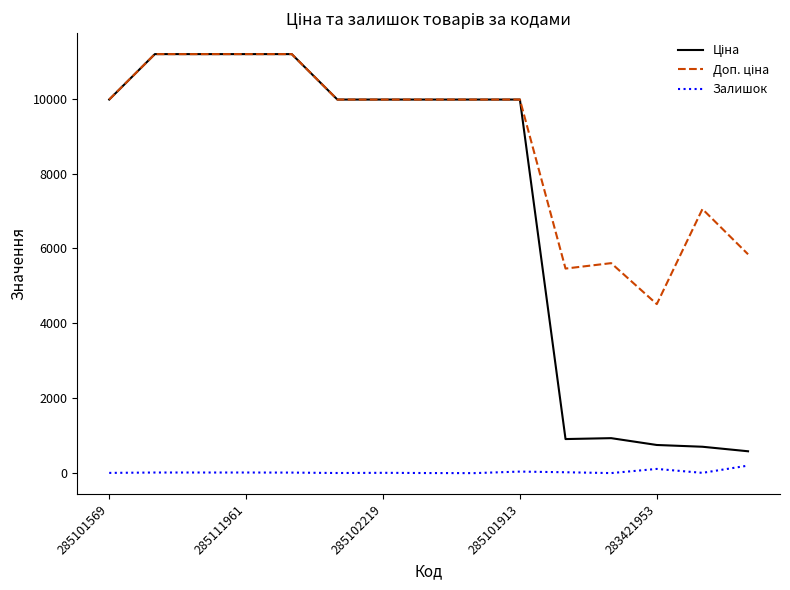

How many lines are shown in the chart?

3